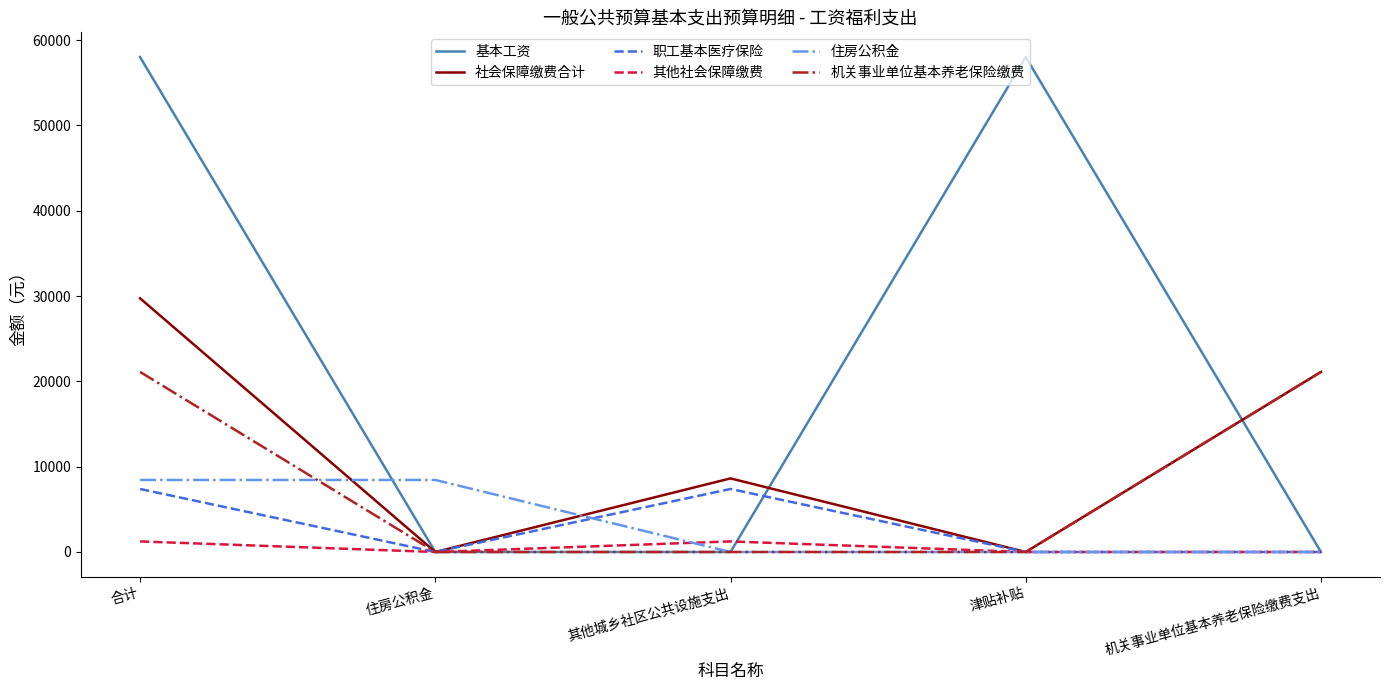

True or false: 社会保障缴费合计 has a value of 0.0 at 津贴补贴.

True